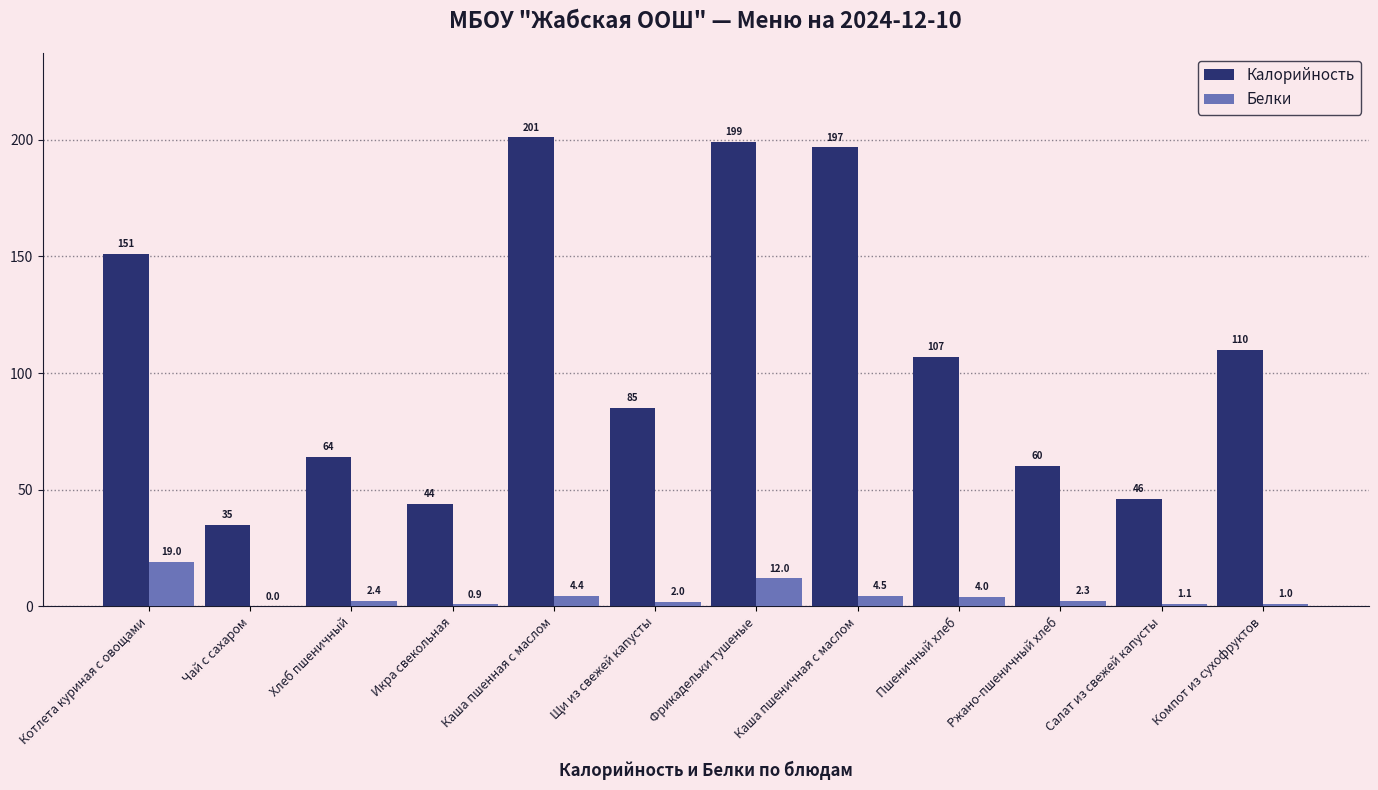

The value of Калорийность at Ржано-пшеничный хлеб is 60.3. True or false?

True